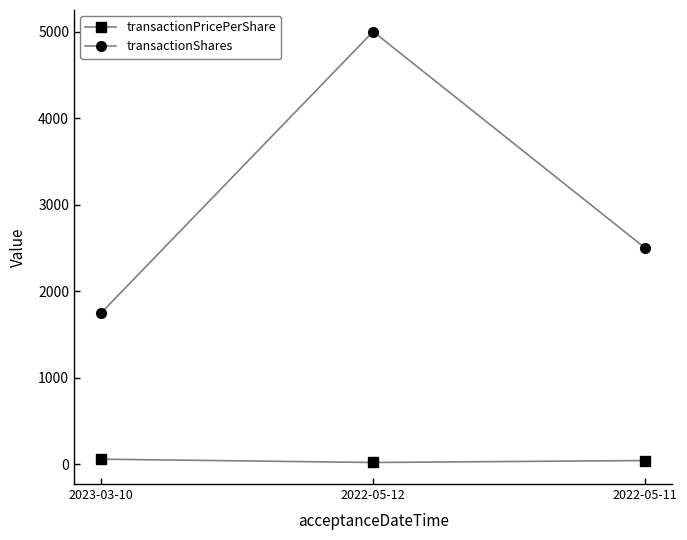

Where does the transactionPricePerShare series first go above 44?

2023-03-10